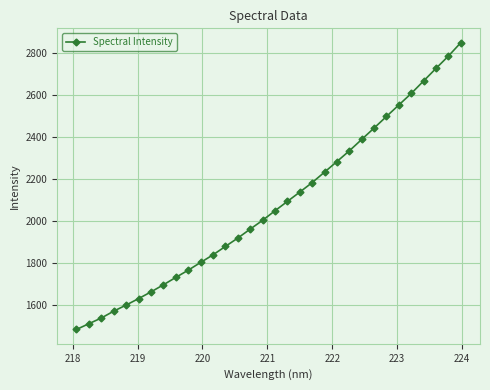

What is the average value?

2074.7